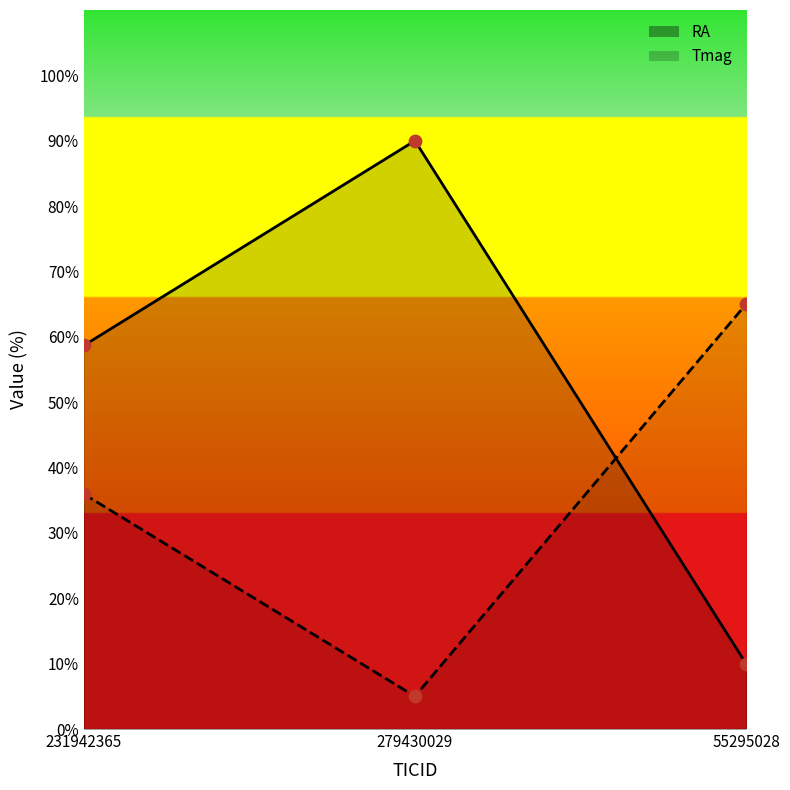

Which series has the largest Y range (max minus min)?

RA